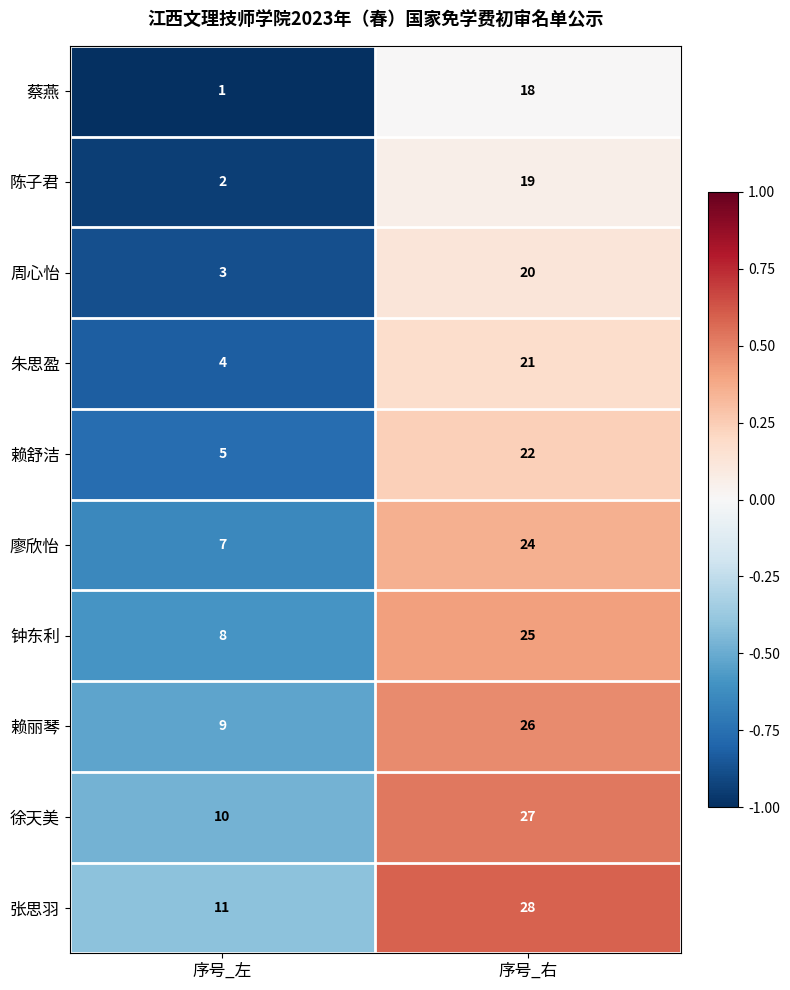

What is the difference between the highest and lowest values at 序号_左?

10